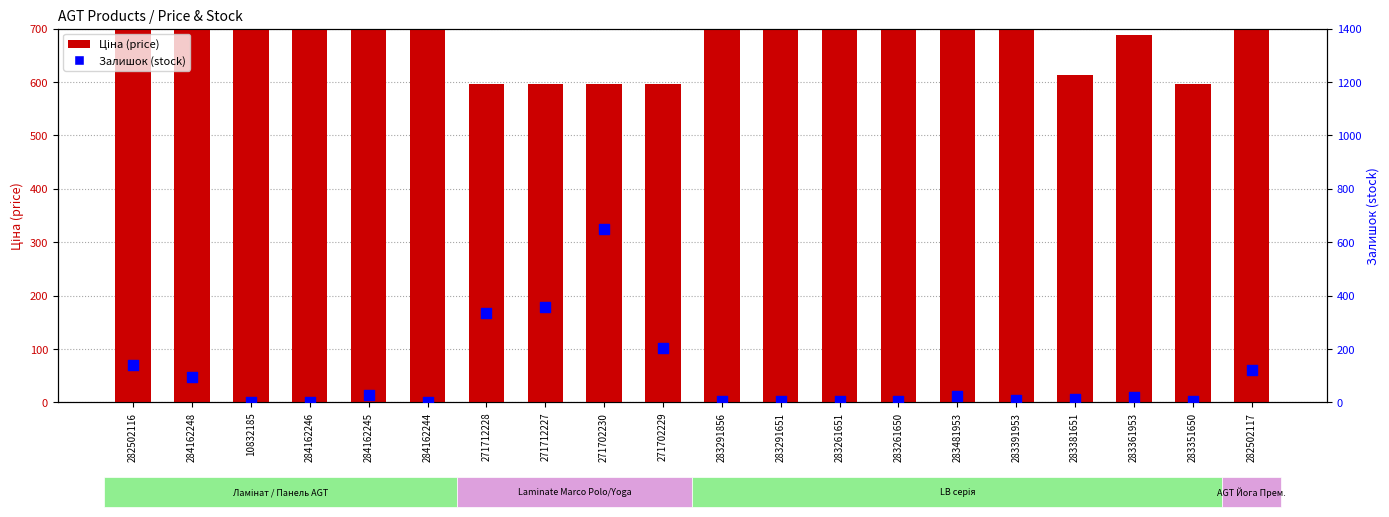

Which series contains the lowest Y value?

Залишок (stock)